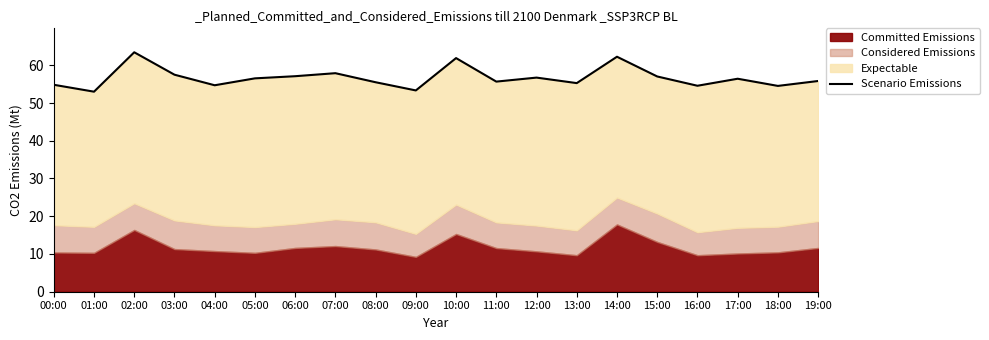

What is the smallest value displayed?

53.0